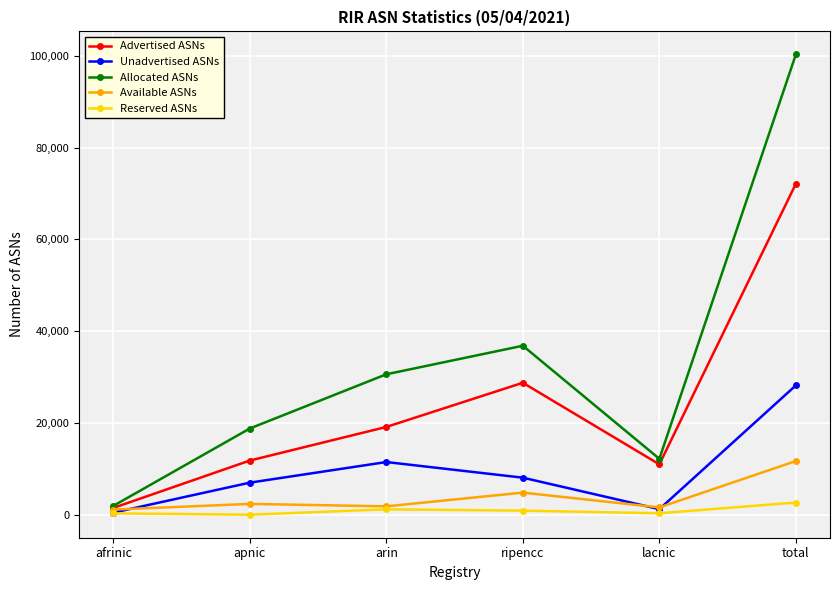

What is the greatest value displayed?

100332